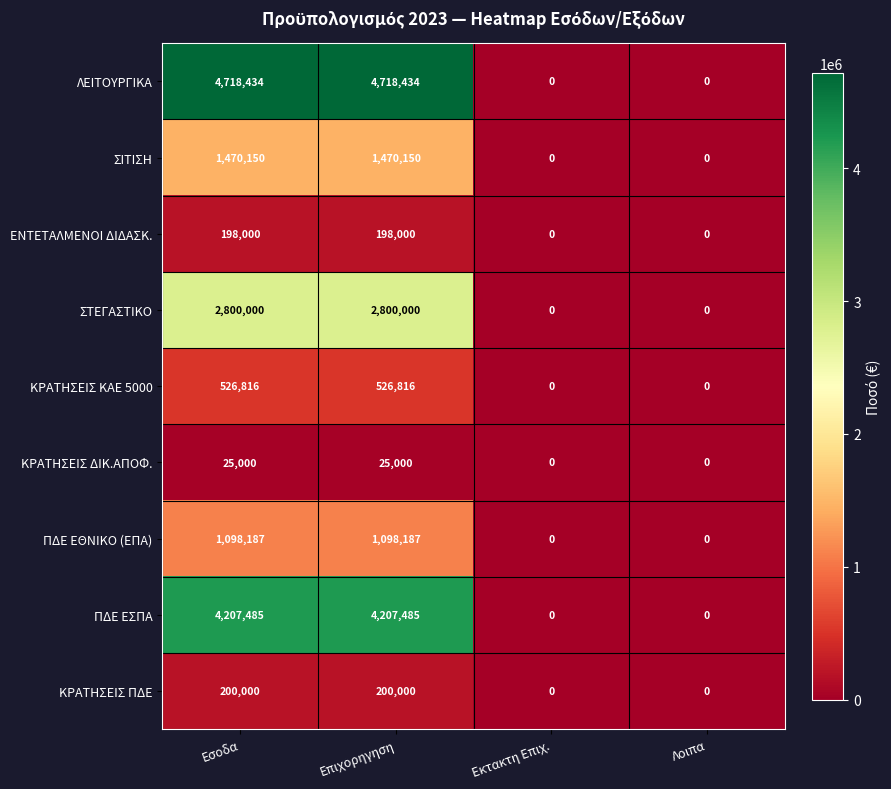

What is the total value across all series at Εσοδα?

15244072